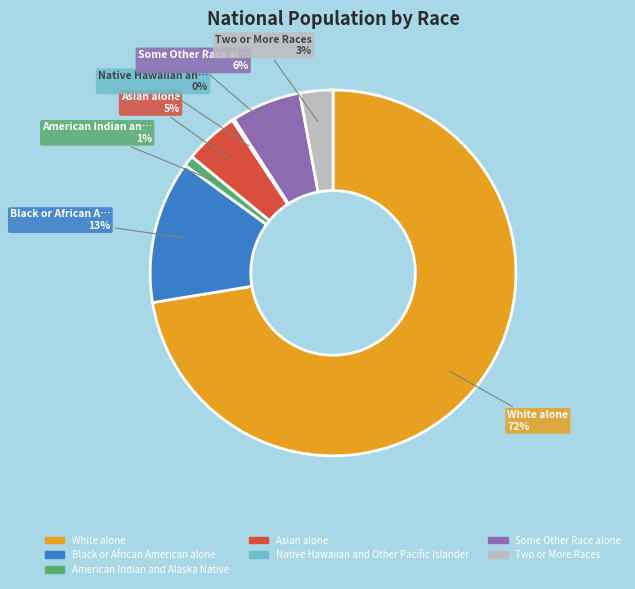

To the nearest percent, what is the average slice percentage?

14%